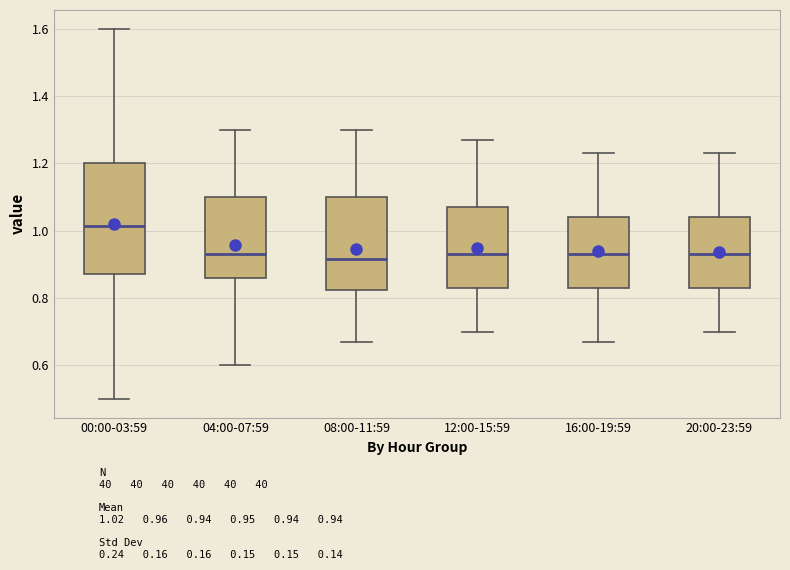

Reading left to right, read every box against the y-axis: the position of its median line, the range the box covers, and the ends of its whiskers. The values are not printed on the chart, so give them approximately, as read against the axis.

00:00-03:59: median 1.02, box 0.88 to 1.20, whiskers 0.50 to 1.60
04:00-07:59: median 0.94, box 0.86 to 1.10, whiskers 0.60 to 1.30
08:00-11:59: median 0.92, box 0.82 to 1.10, whiskers 0.68 to 1.30
12:00-15:59: median 0.94, box 0.84 to 1.08, whiskers 0.70 to 1.28
16:00-19:59: median 0.94, box 0.84 to 1.04, whiskers 0.68 to 1.24
20:00-23:59: median 0.94, box 0.84 to 1.04, whiskers 0.70 to 1.24